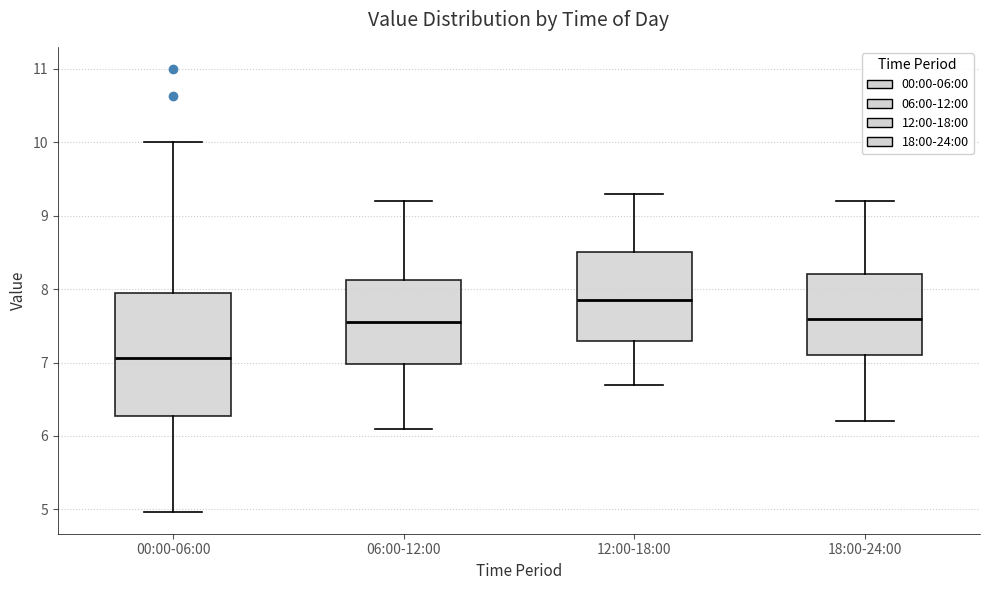

Which box has the lowest median line?

00:00-06:00